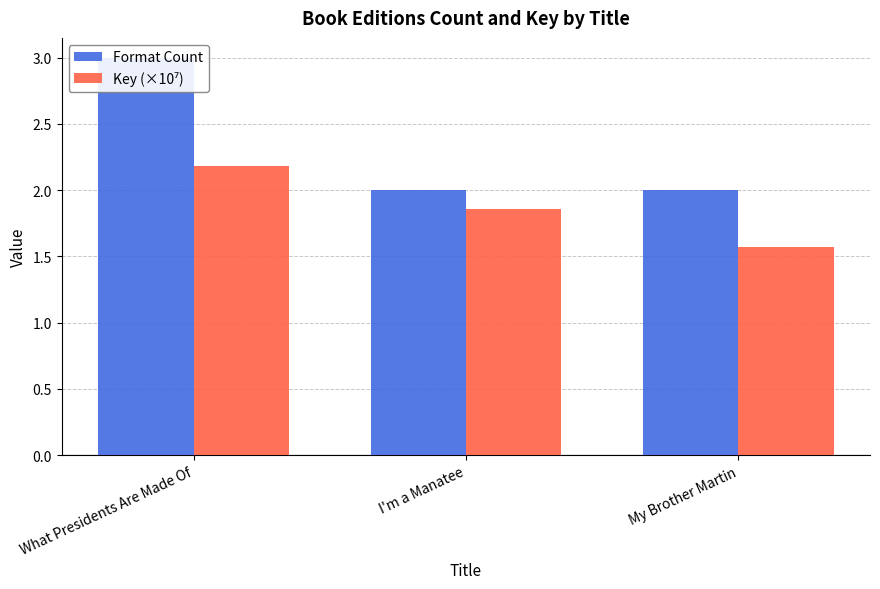

What is the spread (max minus min) of values at My Brother Martin?

0.4